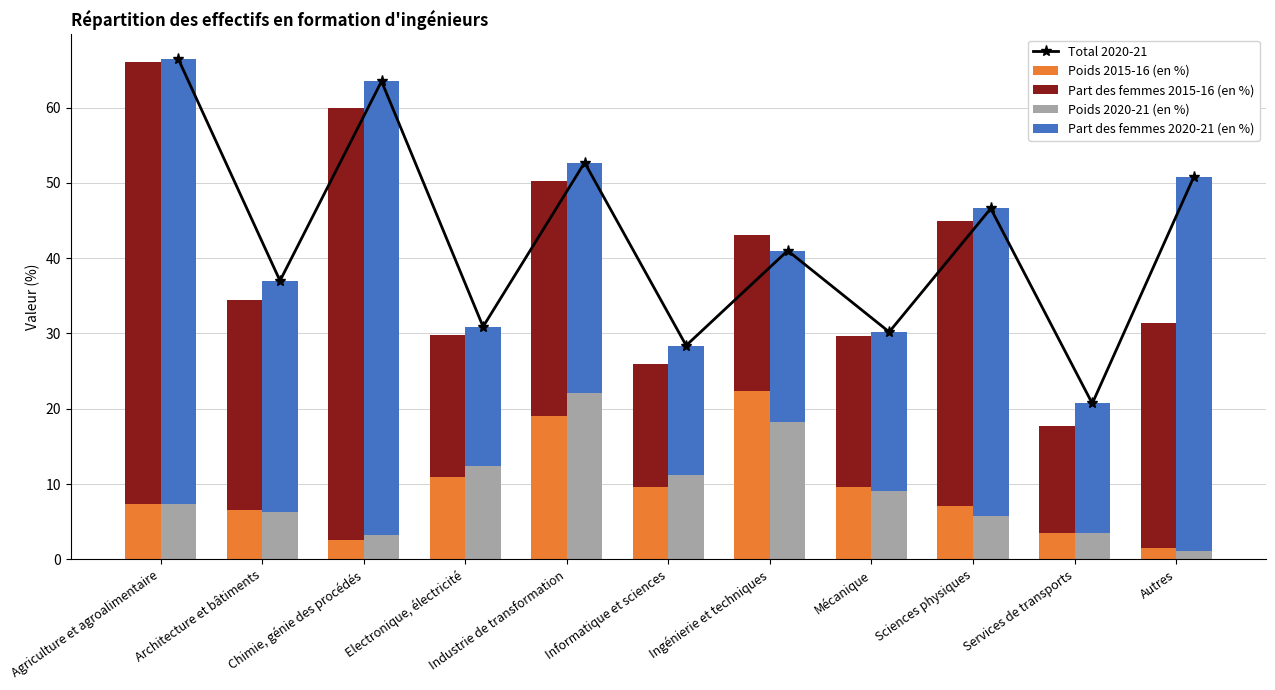

What is the difference between the Part des femmes 2015-16 (en %) values at Services de transports and Autres?

15.7